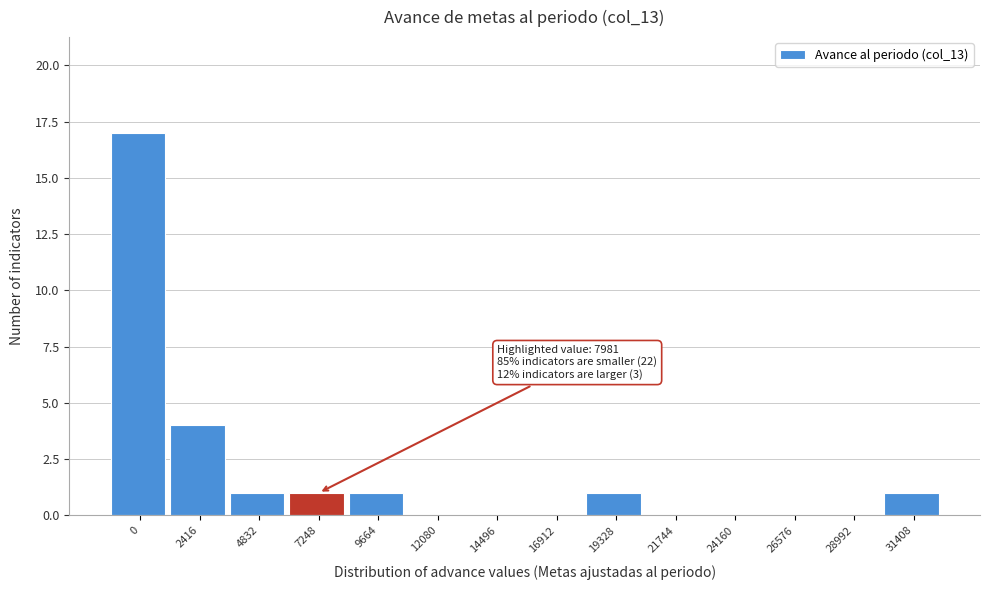

Reading left to right, extract all data points from this chart.

0=17	2416=4	4832=1	7248=1	9664=1	12080=0	14496=0	16912=0	19328=1	21744=0	24160=0	26576=0	28992=0	31408=1